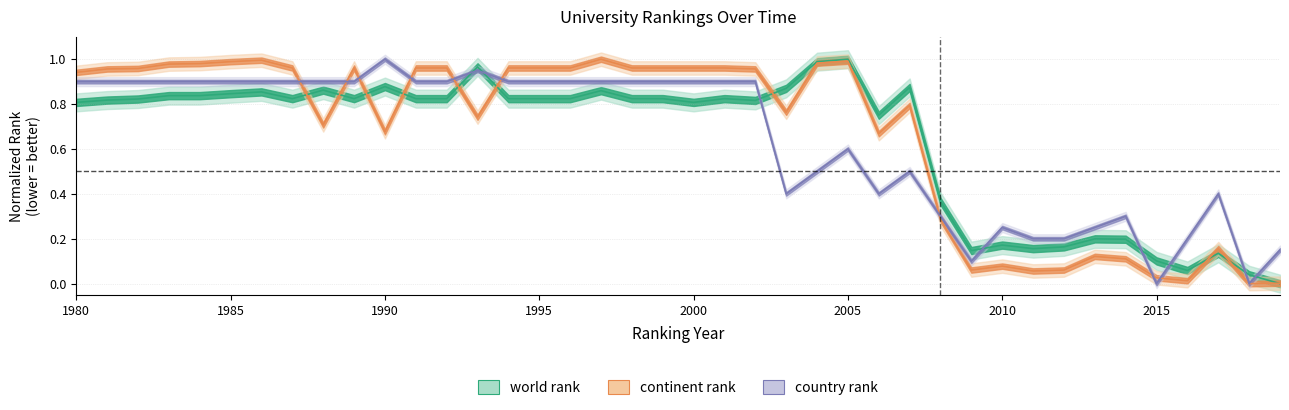

At which category does the chart reach its peak across all series?

2005